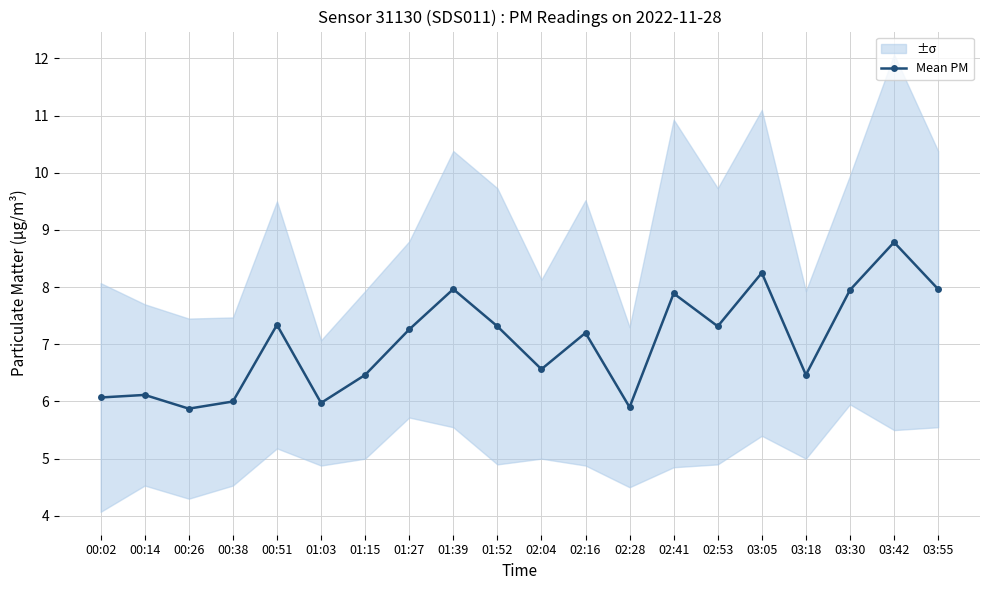

List the labels in order of value, largest first.

03:42, 03:05, 01:39, 03:55, 03:30, 02:41, 00:51, 01:52, 02:53, 01:27, 02:16, 02:04, 01:15, 03:18, 00:14, 00:02, 00:38, 01:03, 02:28, 00:26